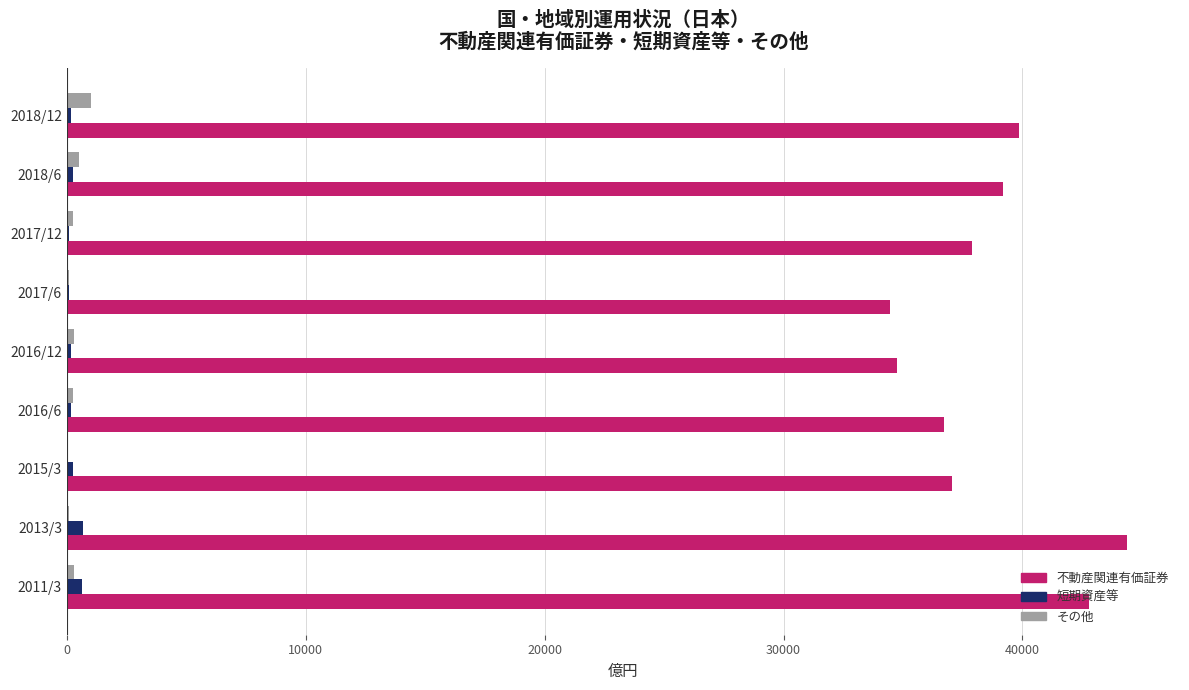

What is the maximum value for 不動産関連有価証券?

44377.2